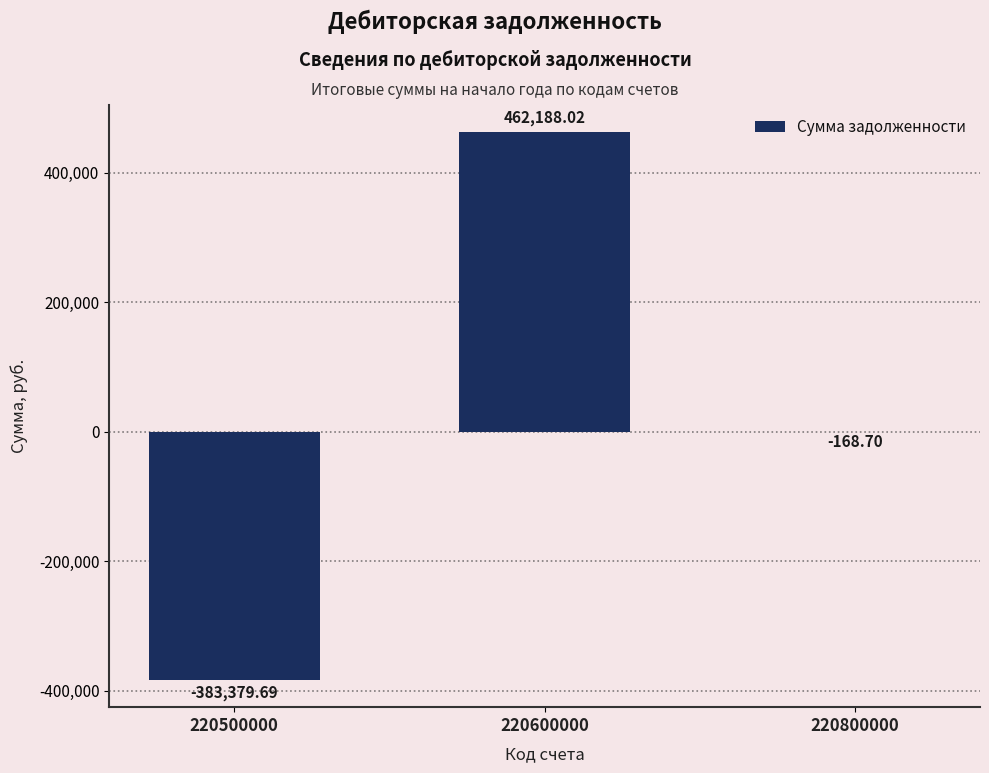

At which label is the value closest to 39404?

220800000